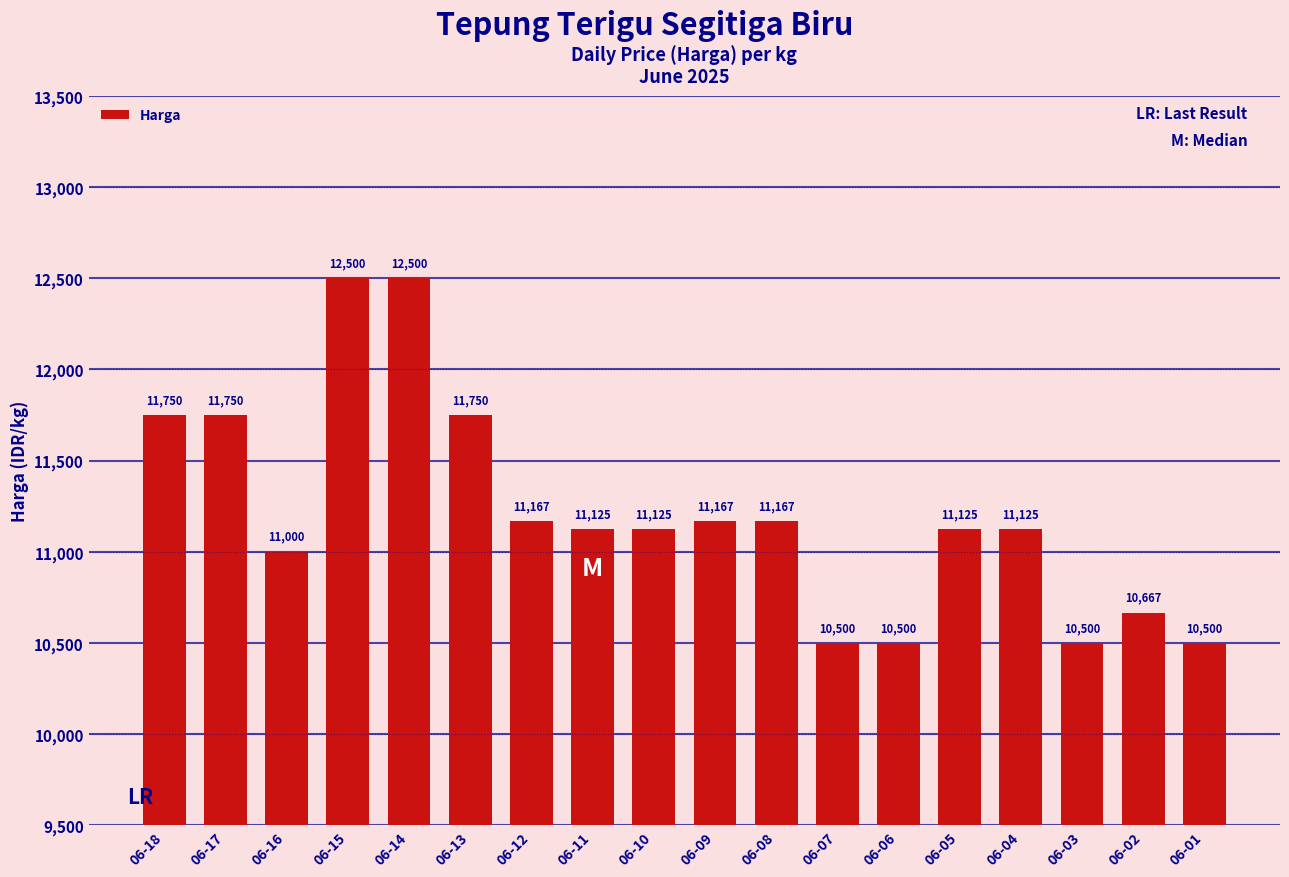

True or false: the data shows 11125 at 06-10.

True